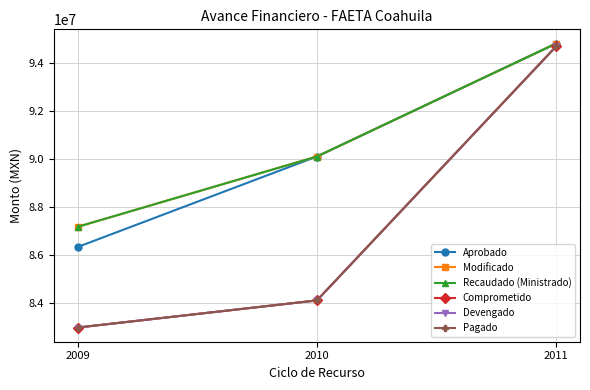

What is the spread (max minus min) of values at 2010?

5995197